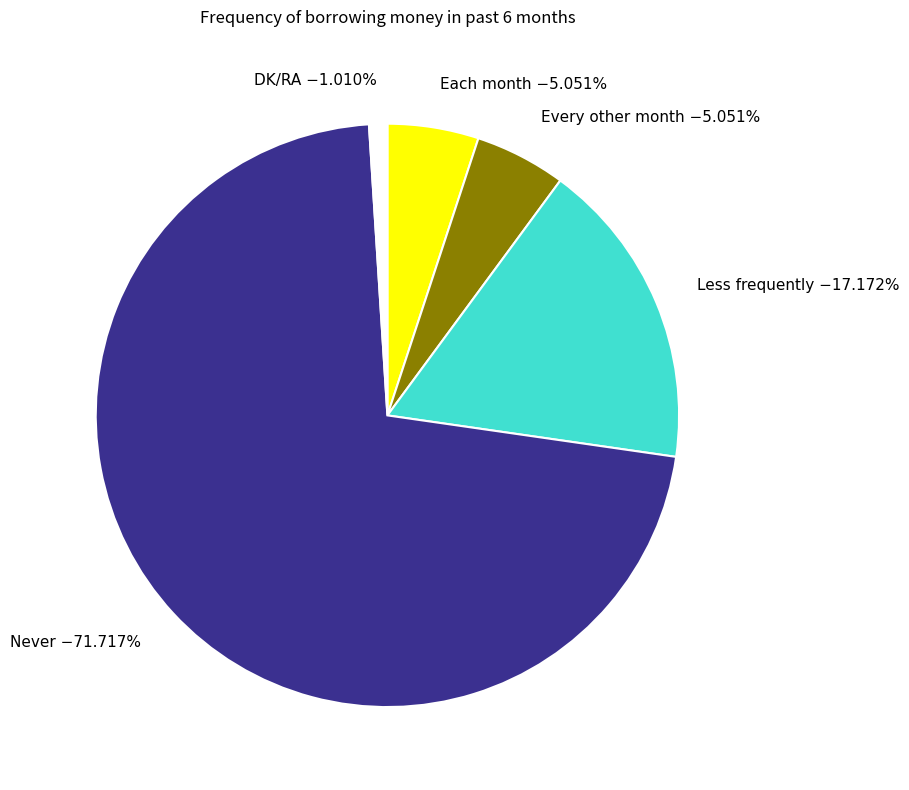

Which has a higher value, DK/RA or Less frequently?

Less frequently